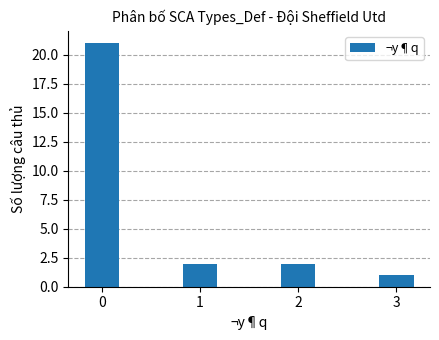

What is the maximum value shown in the chart?

21